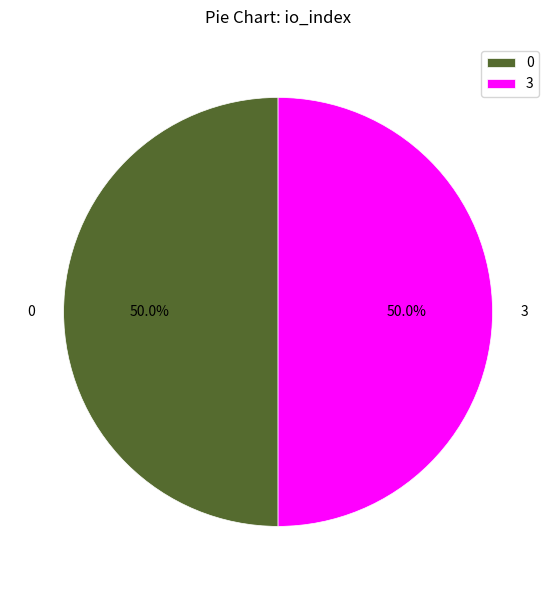

Combined, what portion of the pie is 3 and 0?

100.0%